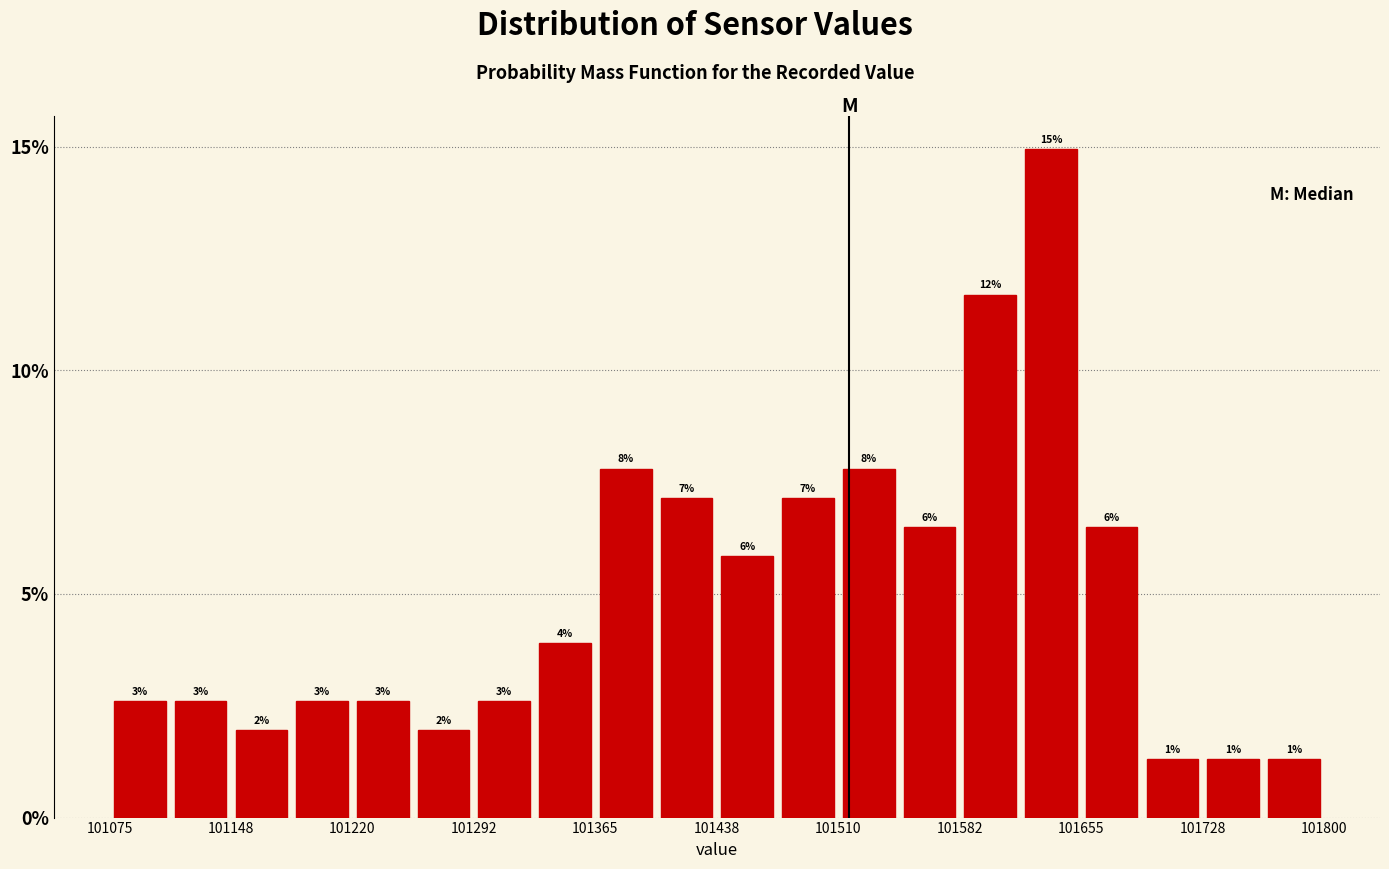

Around what value on the x-axis is the tallest bar? Give the approximate position of its centre, as read against the axis.

101640